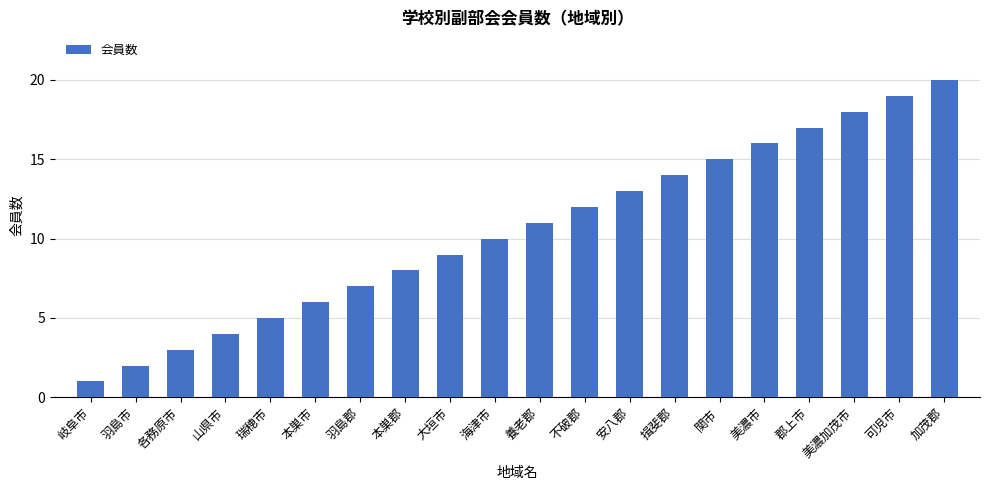

Reading left to right, list all the values displayed in this chart.

1	2	3	4	5	6	7	8	9	10	11	12	13	14	15	16	17	18	19	20